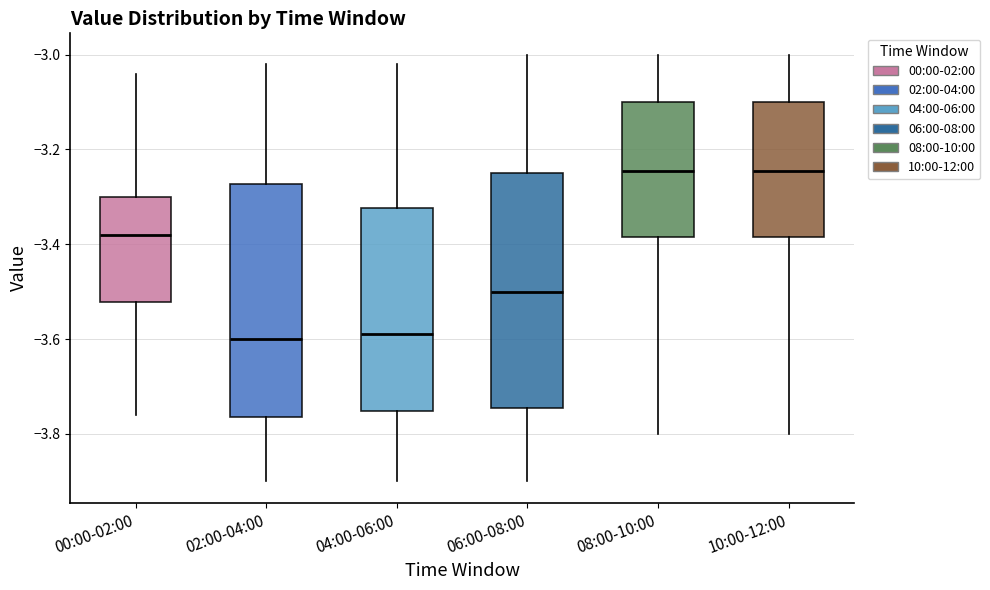

Reading left to right, read every box against the y-axis: the position of its median line, the range the box covers, and the ends of its whiskers. The values are not printed on the chart, so give them approximately, as read against the axis.

00:00-02:00: median -3.38, box -3.52 to -3.30, whiskers -3.76 to -3.04
02:00-04:00: median -3.60, box -3.76 to -3.28, whiskers -3.90 to -3.02
04:00-06:00: median -3.58, box -3.76 to -3.32, whiskers -3.90 to -3.02
06:00-08:00: median -3.50, box -3.74 to -3.24, whiskers -3.90 to -3.00
08:00-10:00: median -3.24, box -3.38 to -3.10, whiskers -3.80 to -3.00
10:00-12:00: median -3.24, box -3.38 to -3.10, whiskers -3.80 to -3.00